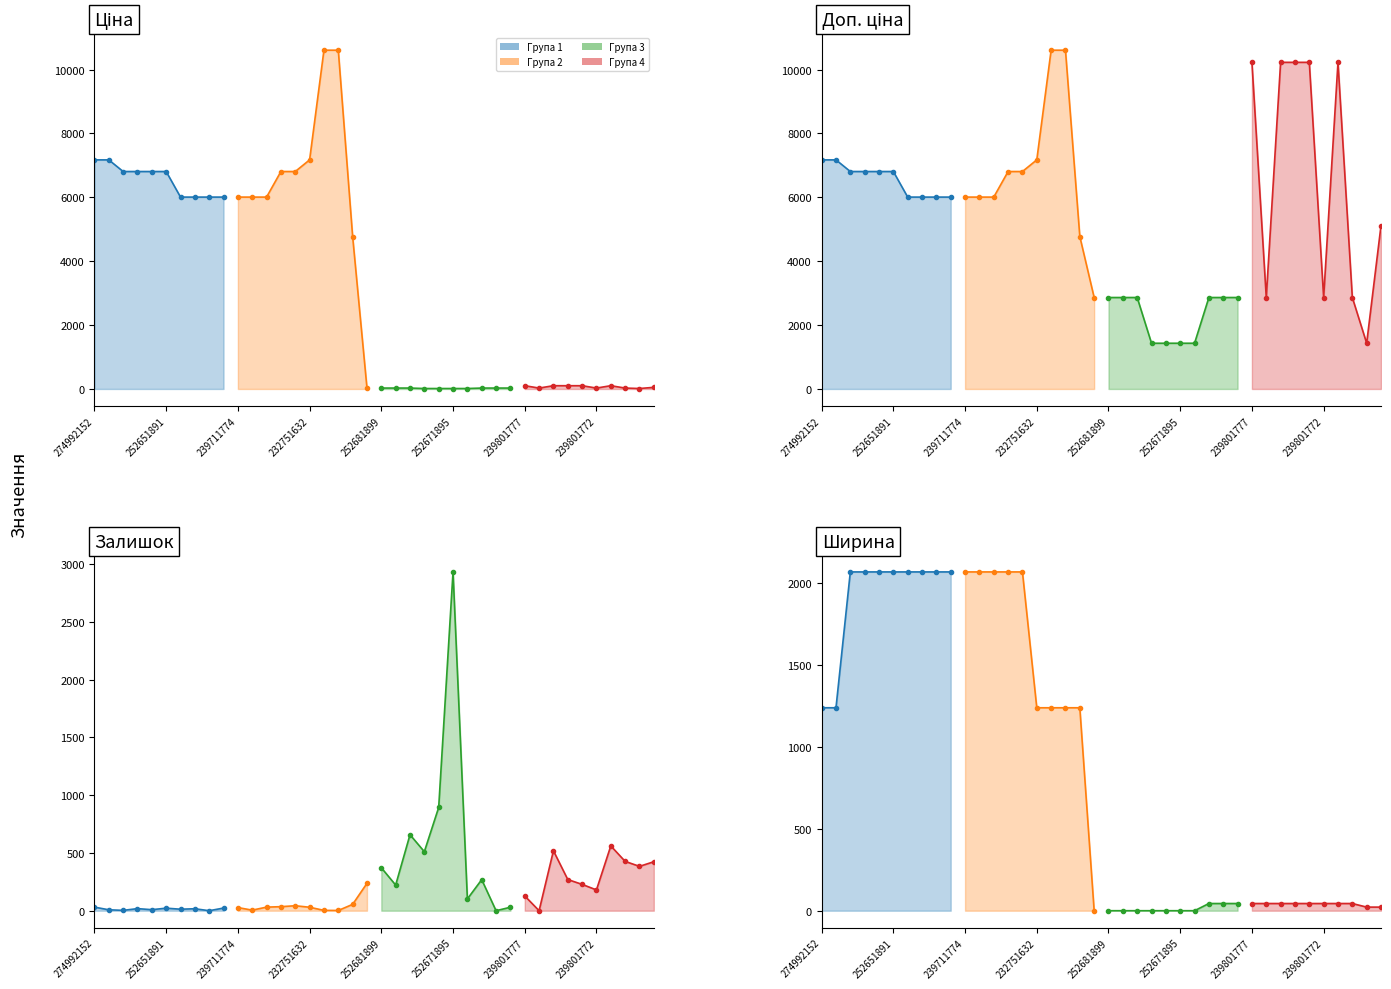

Between 239801776 and 239801771, which series saw the biggest shift?

Доп. ціна